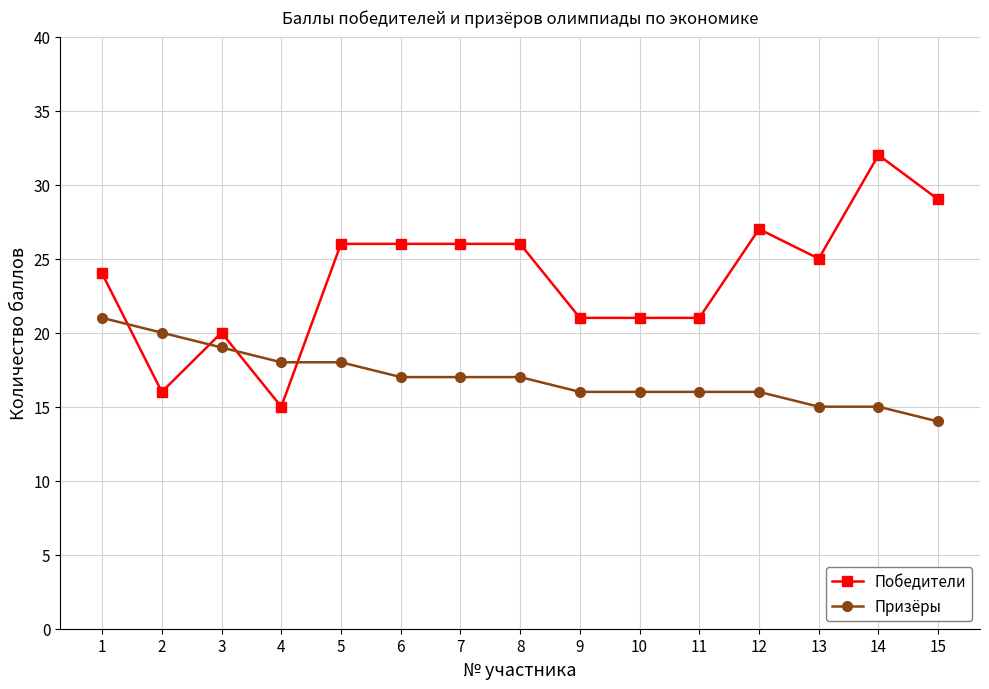

Does the chart have visible grid lines?

Yes